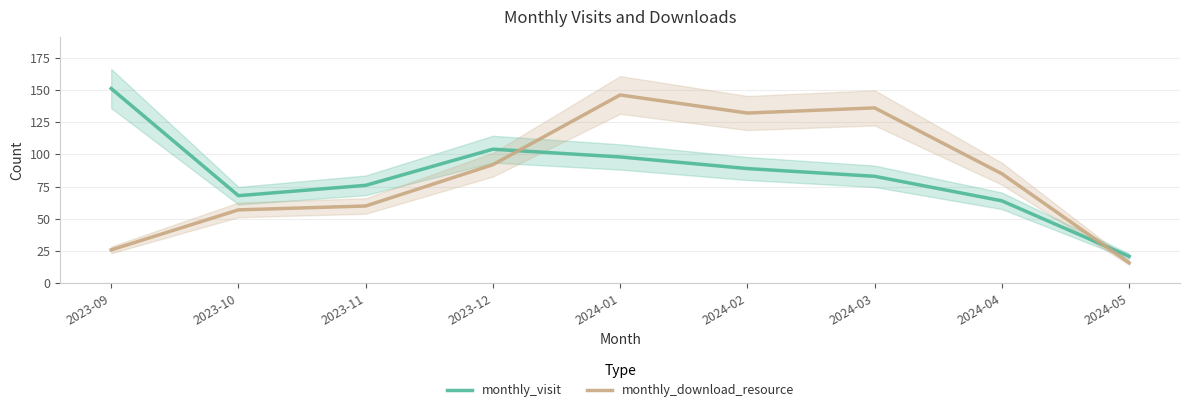

At 2024-02, list the series in order from largest to smallest.

monthly_download_resource, monthly_visit